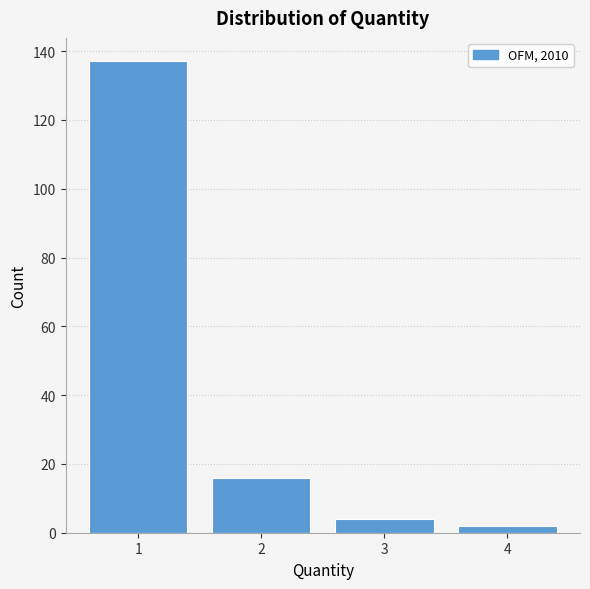

Reading left to right, list all the values displayed in this chart.

1=137	2=16	3=4	4=2